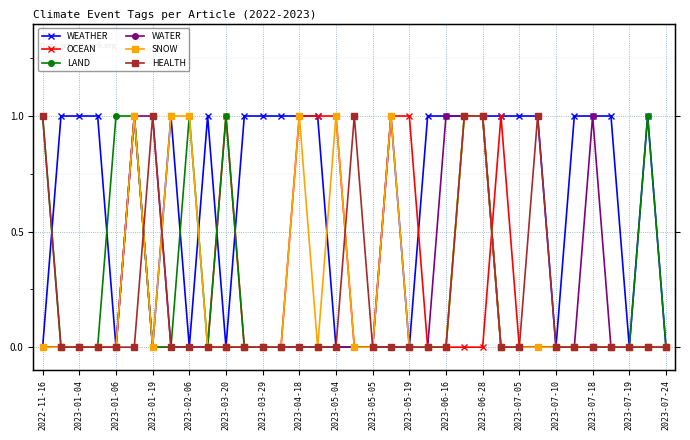

What is the maximum value shown in the chart?

1